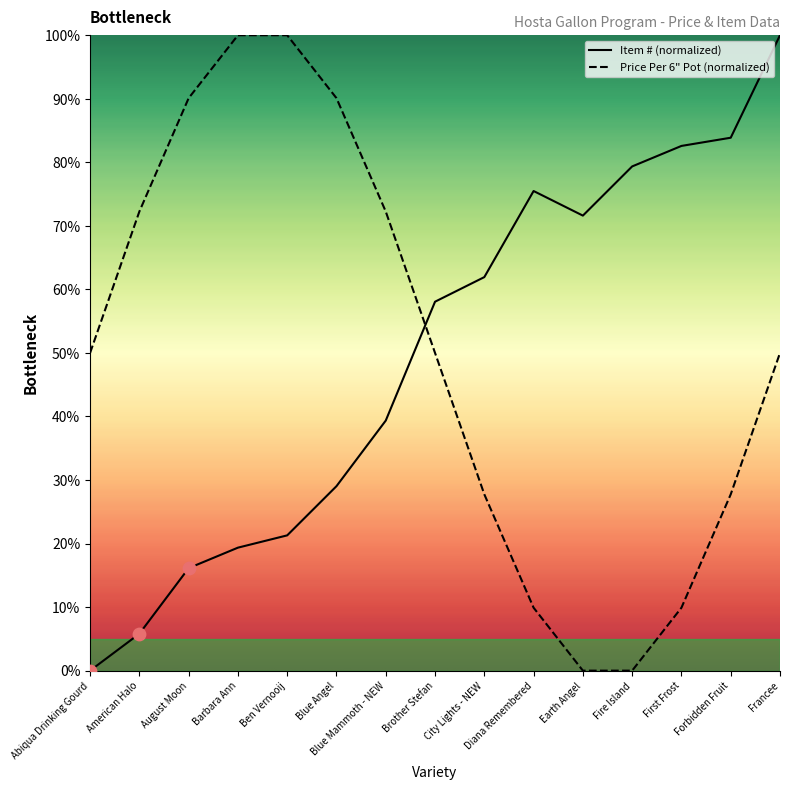

Which has a higher value, Brother Stefan or Abiqua Drinking Gourd?

Brother Stefan